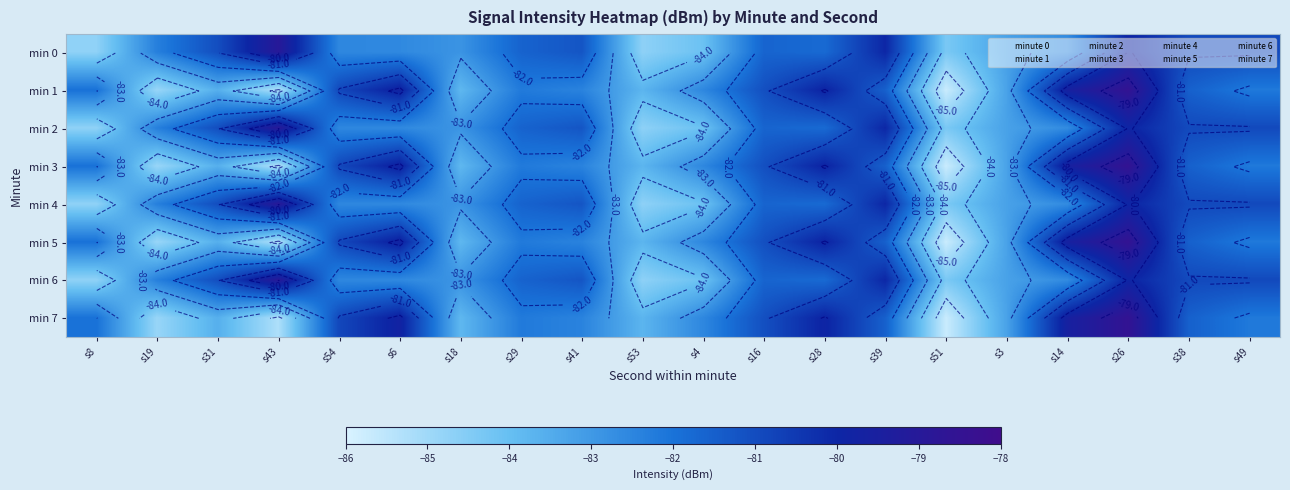

How many distinct data groups are displayed?

8